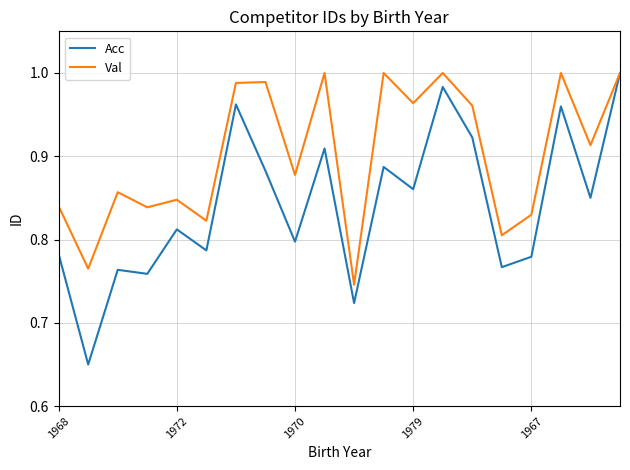

Which series has the largest total across all categories?

Val